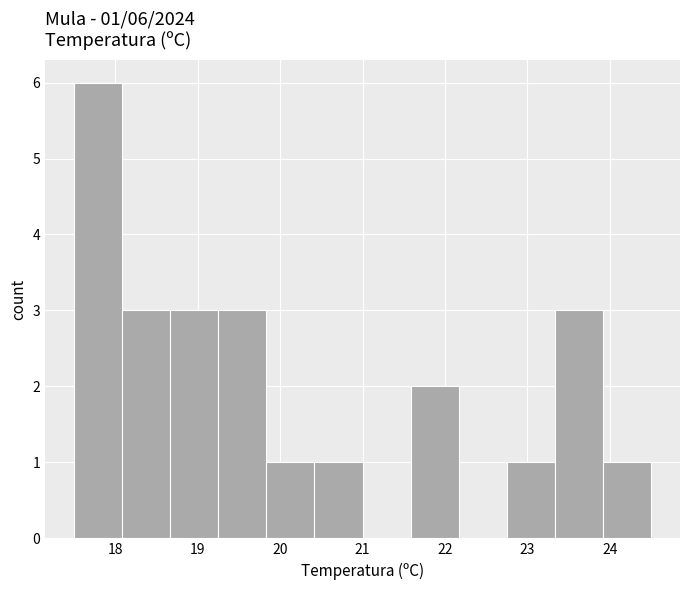

Over which range of the x-axis is the bar tallest?

17.5 to 18.1